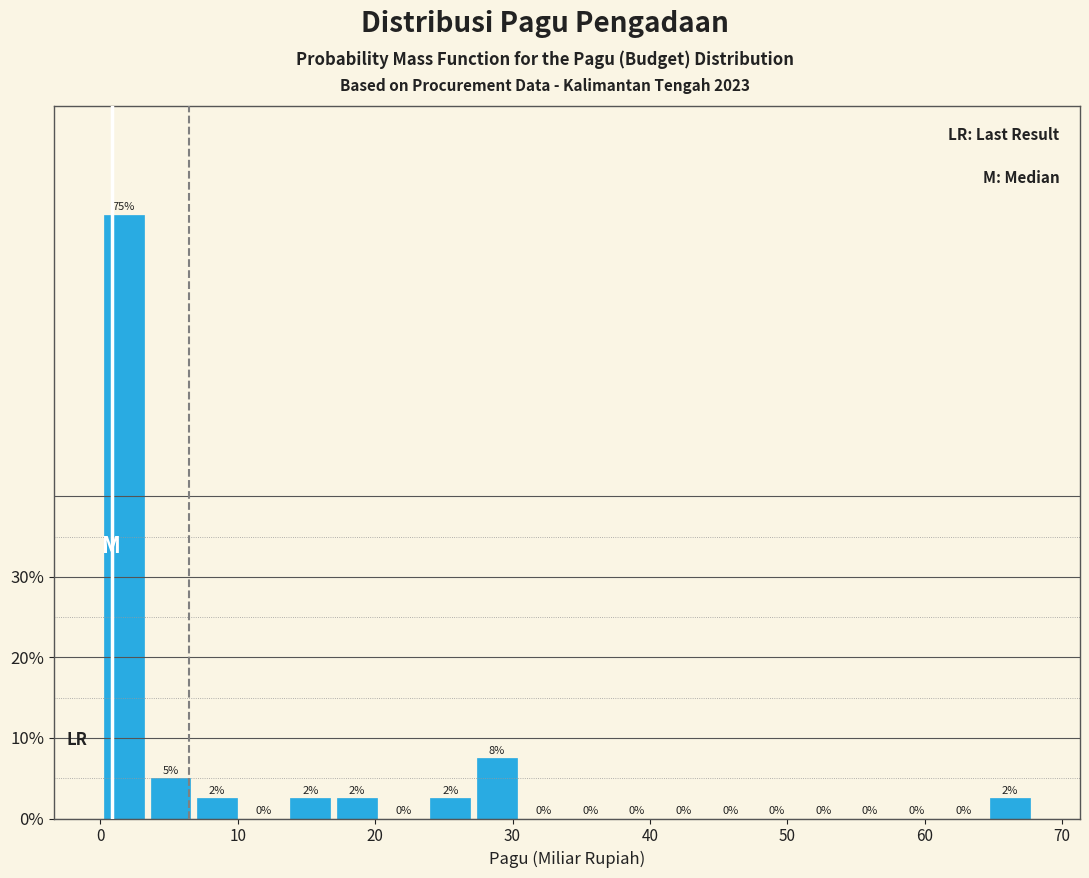

Read against the x-axis, roughly where is the centre of the tallest bar?

2